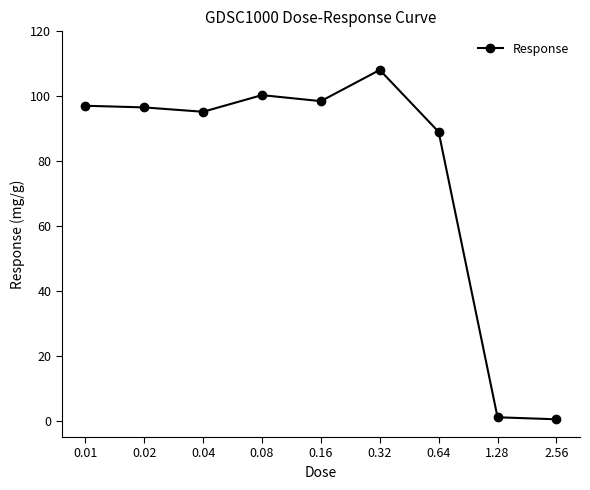

Reading right to left, list all the values displayed in this chart.

2.56=0.5	1.28=1.1	0.64=89.0	0.32=108.1	0.16=98.5	0.08=100.3	0.04=95.2	0.02=96.6	0.01=97.1